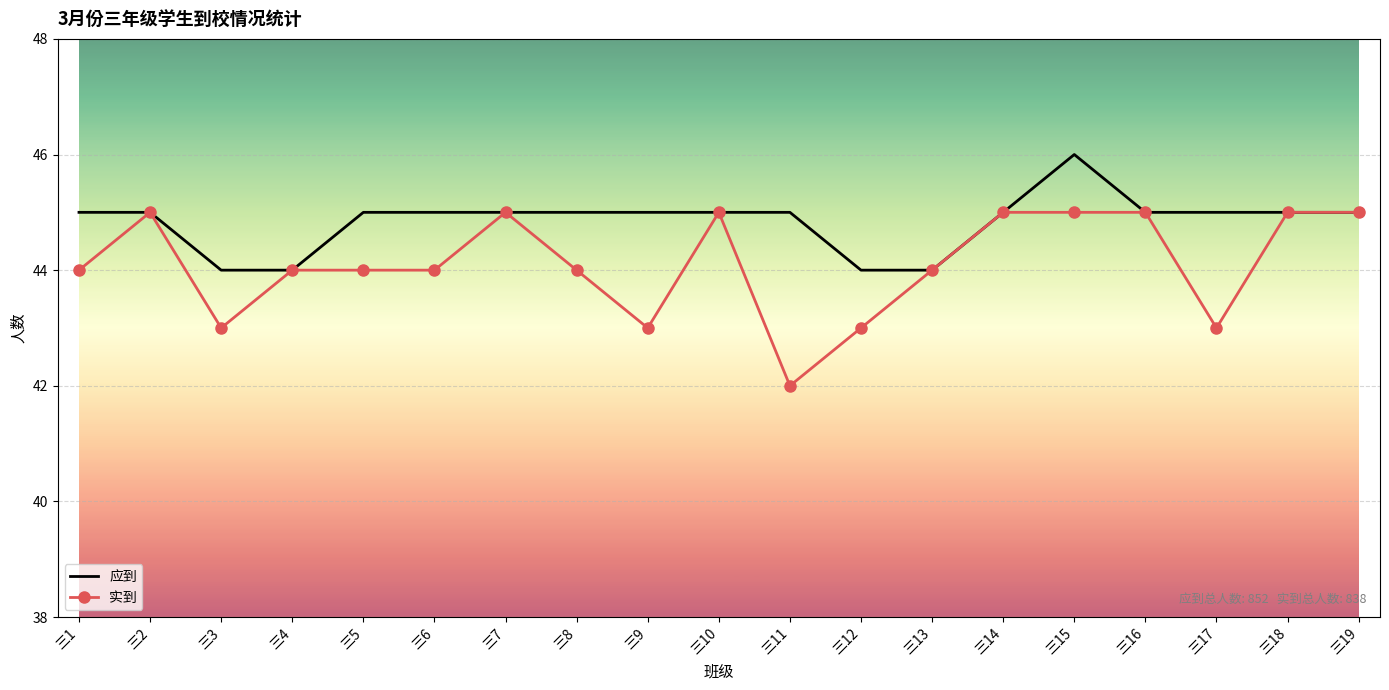

What is the approximate value of 实到 at 三18?

45